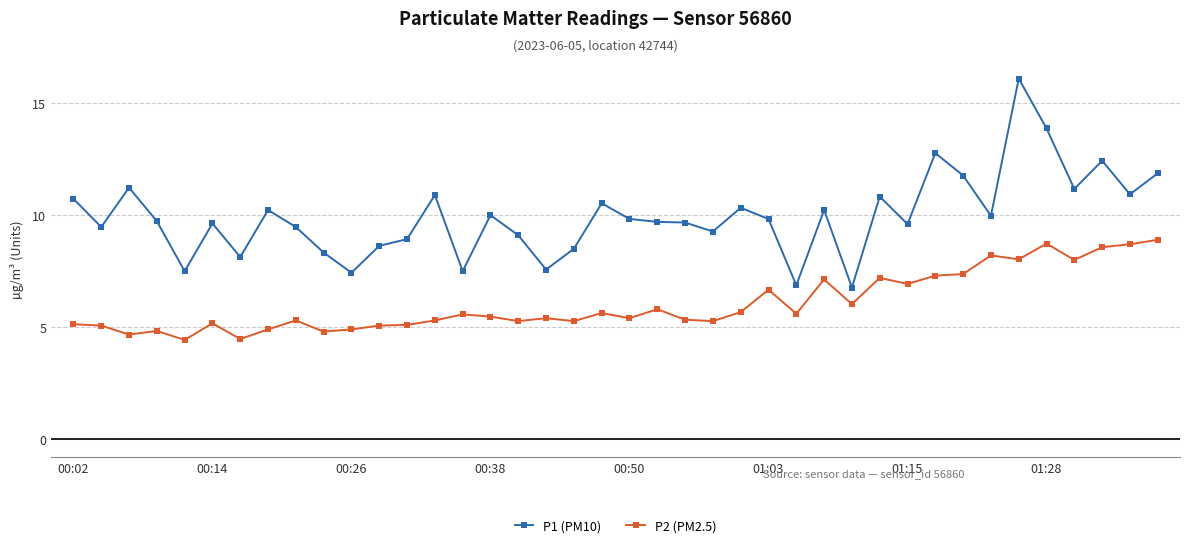

Which series has the widest spread of values?

P1 (PM10)